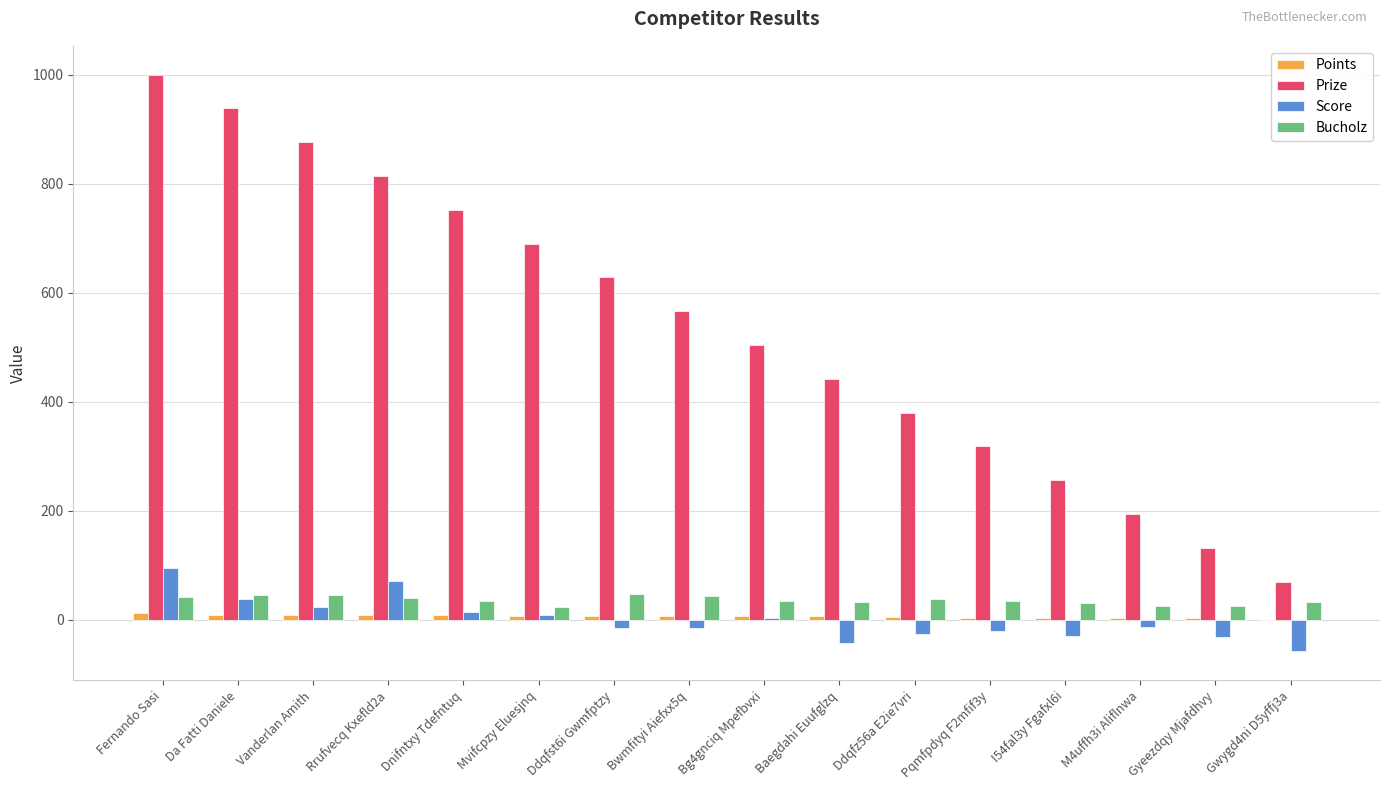

What is the total value across all series at Dnifntxy Tdefntuq?

808